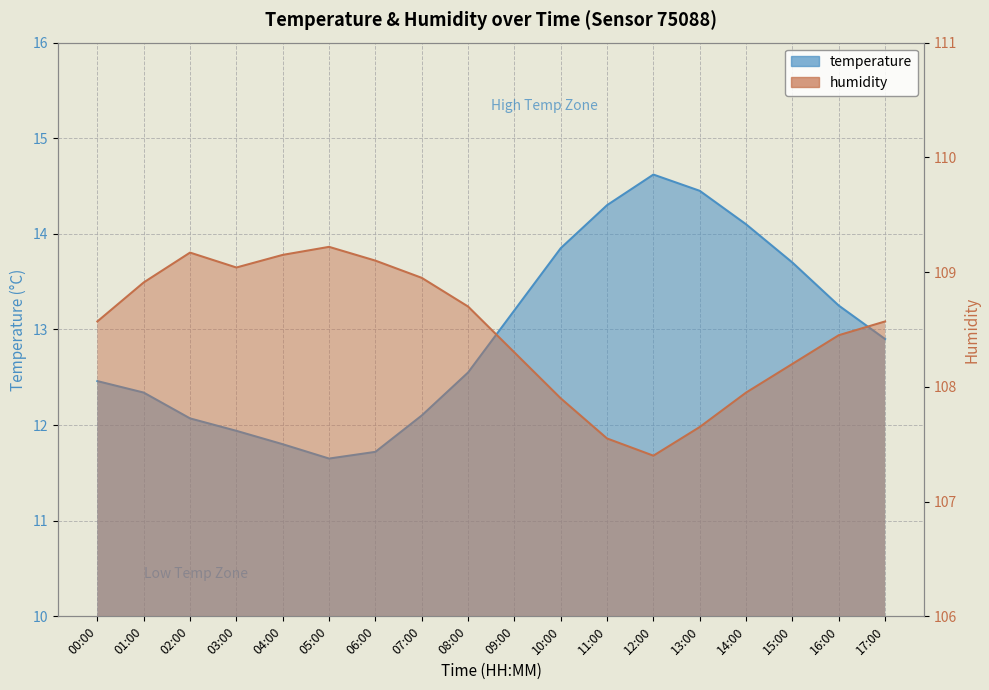

Rank the series by their average value, from highest to lowest.

humidity, temperature